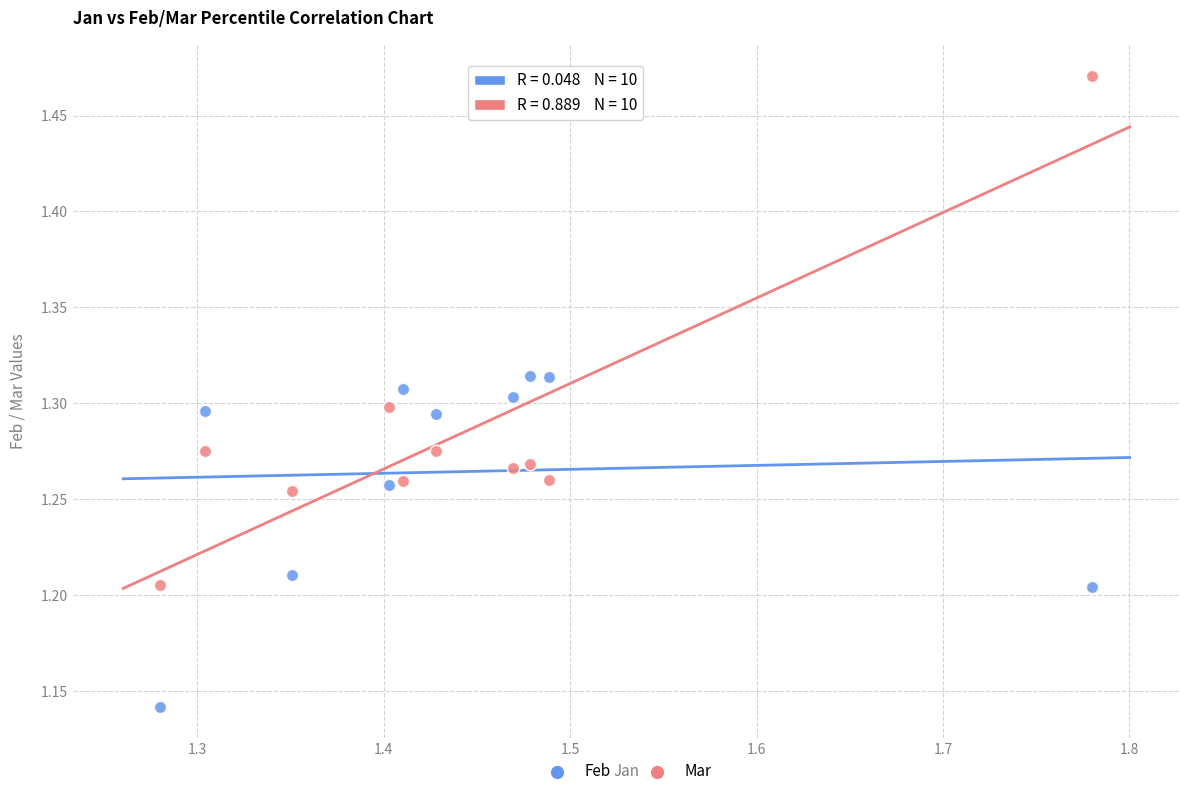

What is the X range (max minus min) for the scatter plot?

0.5